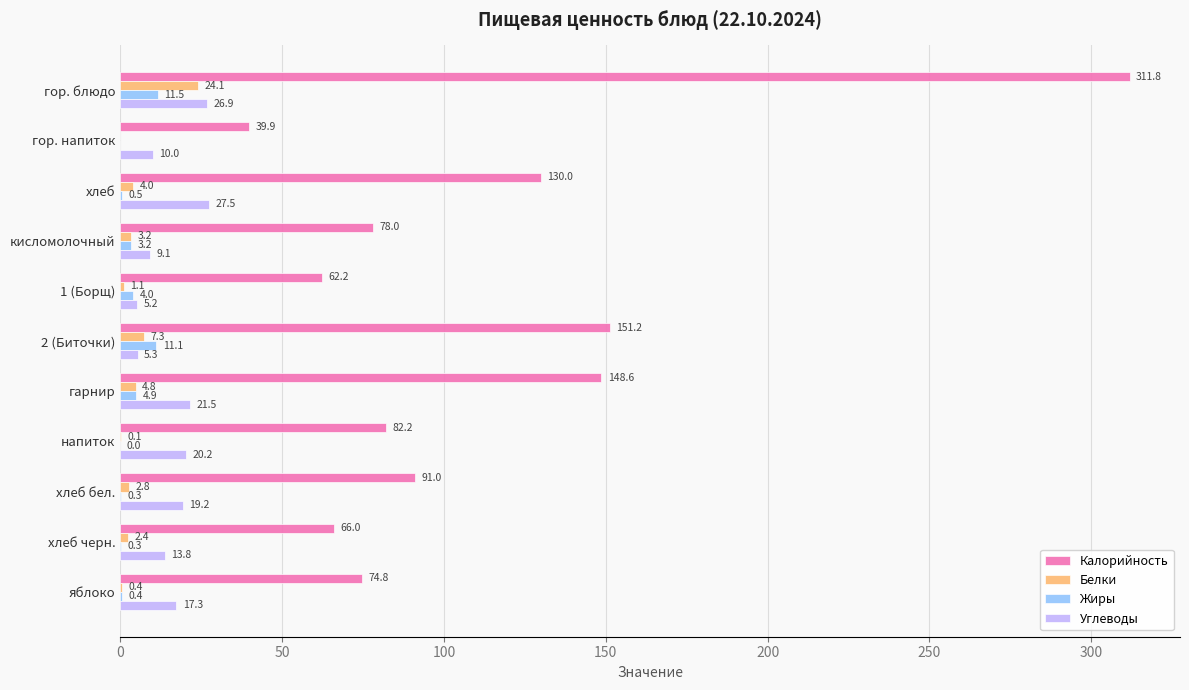

What is the average value of the Углеводы series?

16.0